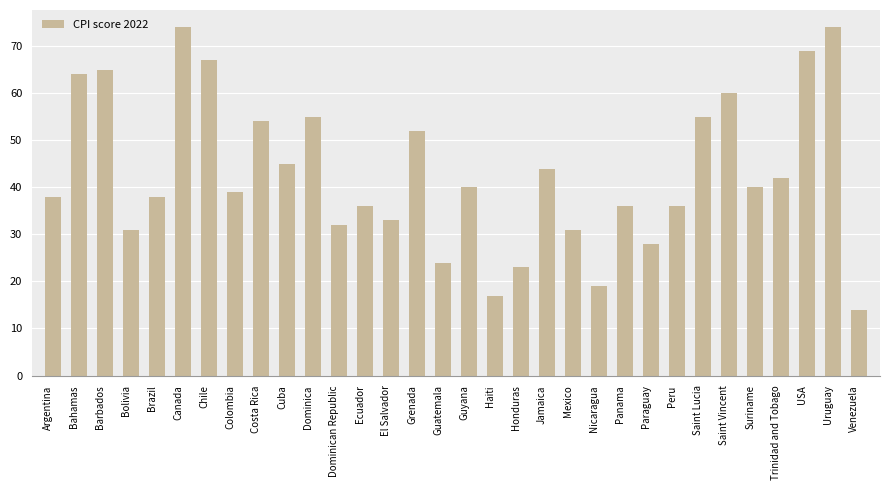

At which label is the value closest to 44?

Jamaica